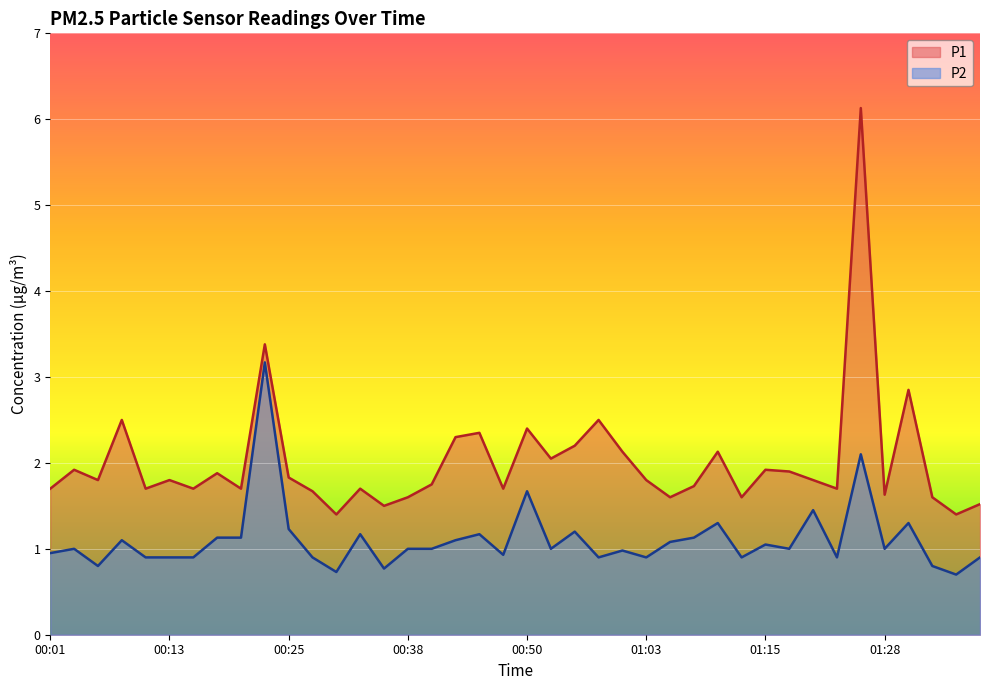

Where does the P2 series first go above 1?

00:08